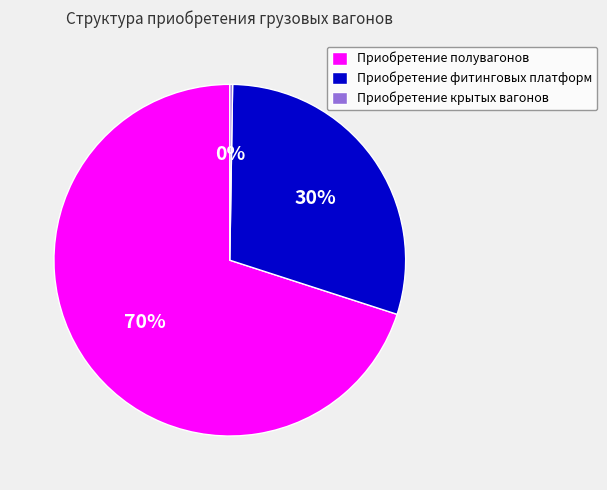

To the nearest percent, what is the average slice percentage?

33%